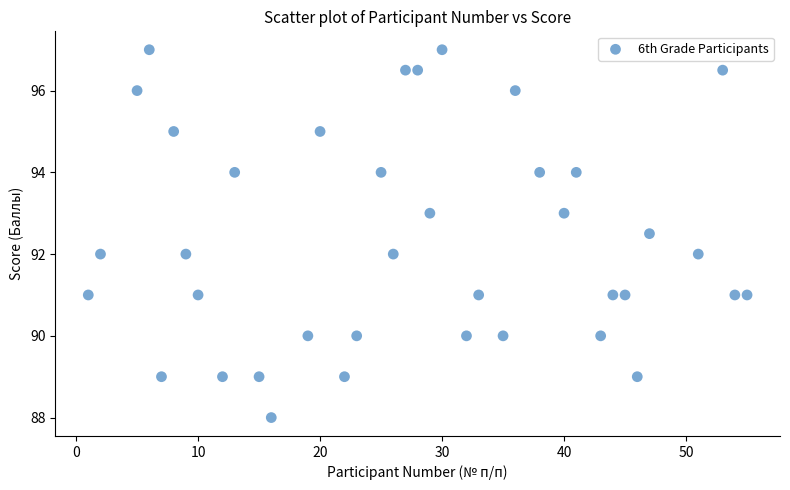

What is the range of Y values (max minus min)?

9.0